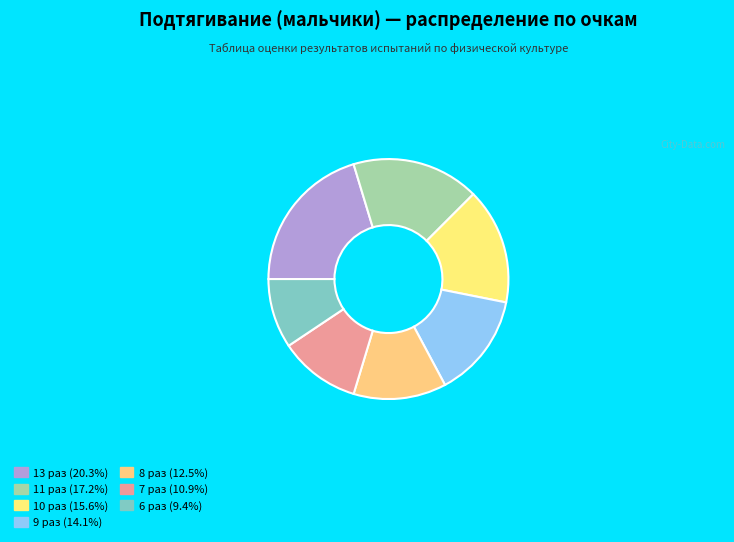

Rank the categories by value from highest to lowest.

13, 11, 10, 9, 8, 7, 6